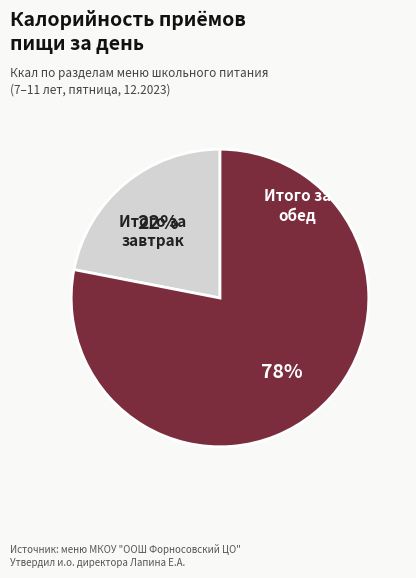

Is there any slice that represents more than half of the pie?

Yes